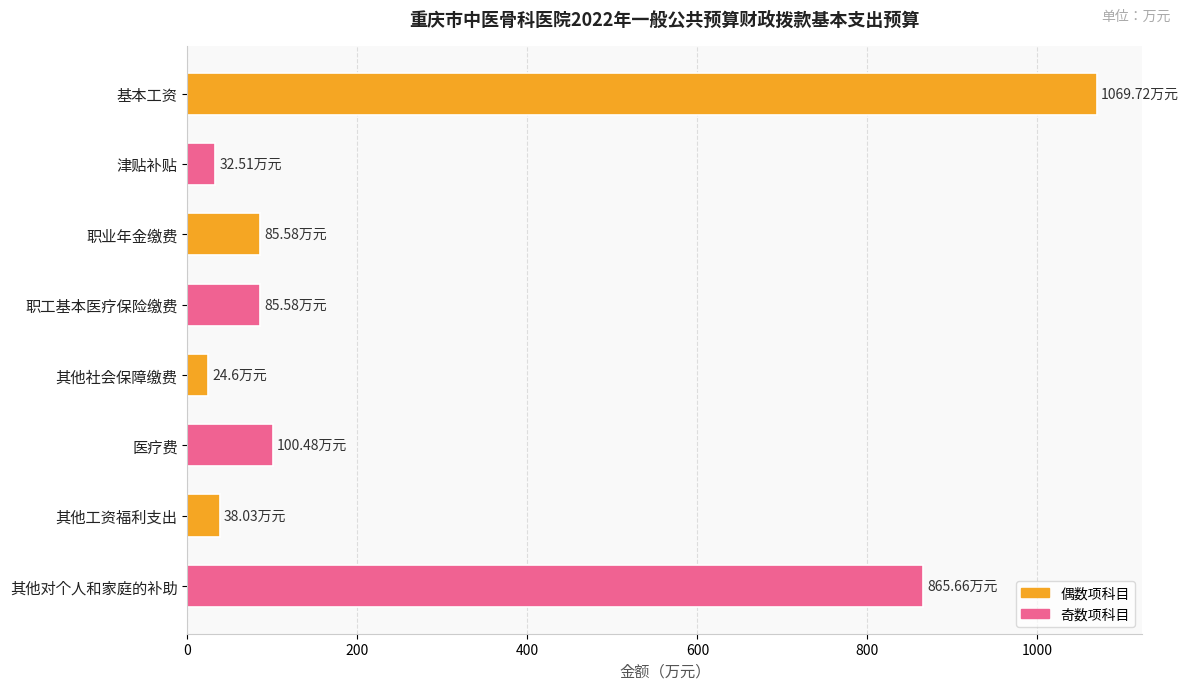

At which category does the chart reach its peak across all series?

基本工资